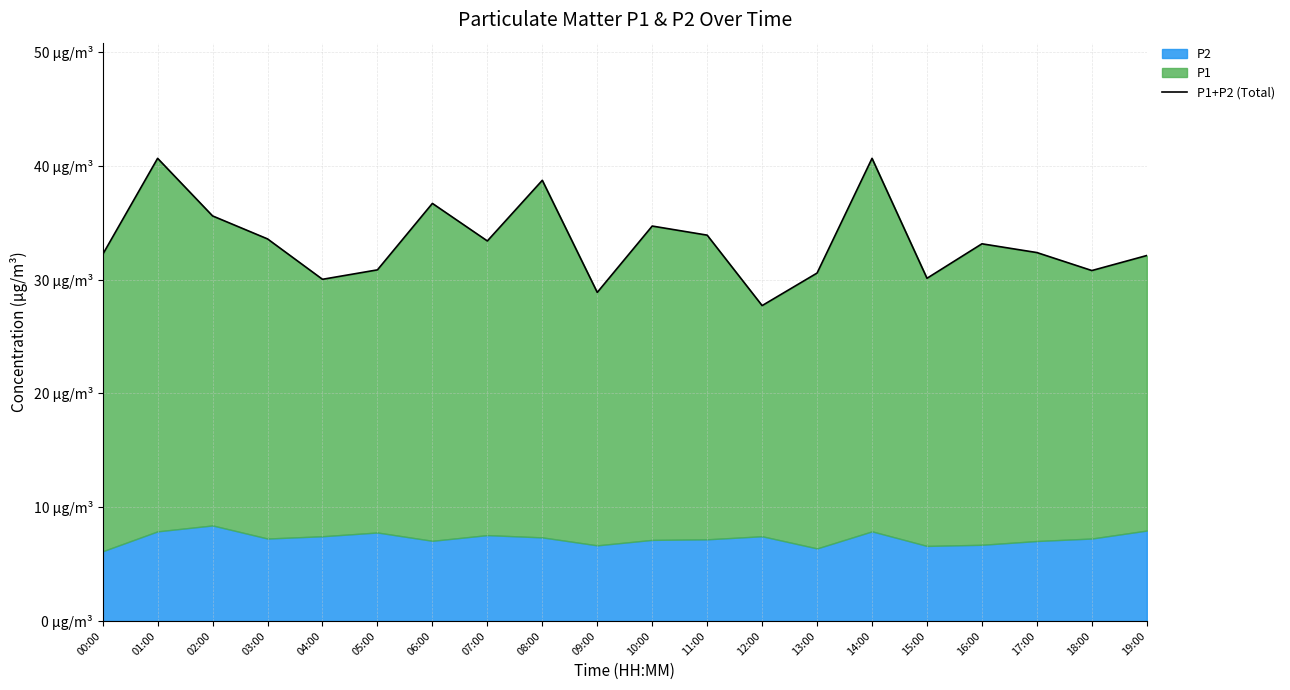

Reading right to left, list all the values displayed in this chart.

19:00=32.1	18:00=30.8	17:00=32.4	16:00=33.1	15:00=30.1	14:00=40.7	13:00=30.6	12:00=27.7	11:00=33.9	10:00=34.7	09:00=28.9	08:00=38.7	07:00=33.4	06:00=36.7	05:00=30.9	04:00=30.0	03:00=33.6	02:00=35.6	01:00=40.7	00:00=32.2